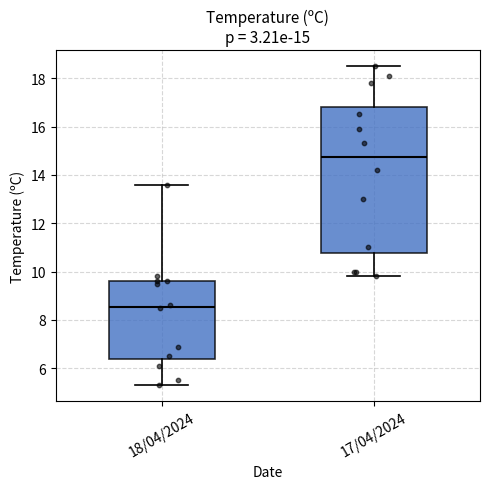

Which box has the lowest median line?

18/04/2024